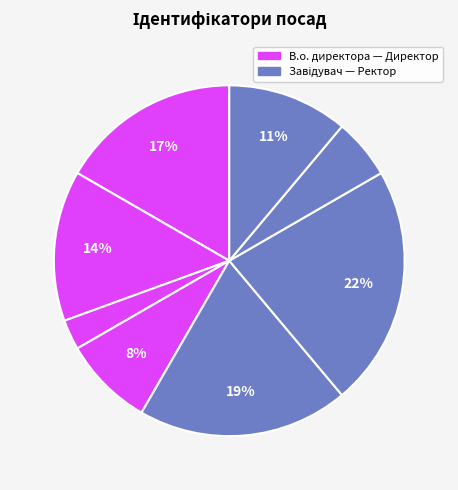

To the nearest percent, what is the difference between the largest and smallest slice percentages?

19%